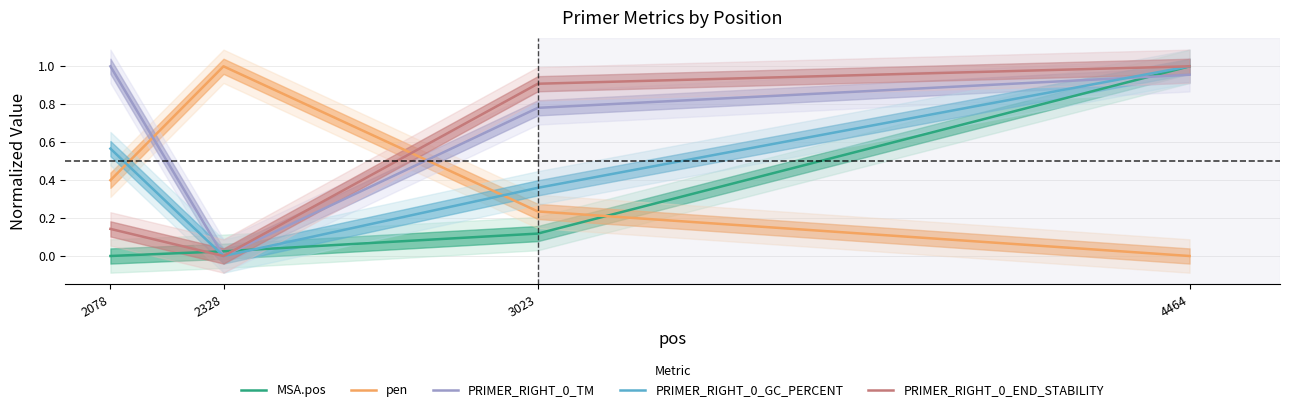

What is the average value of the pen series?

0.4